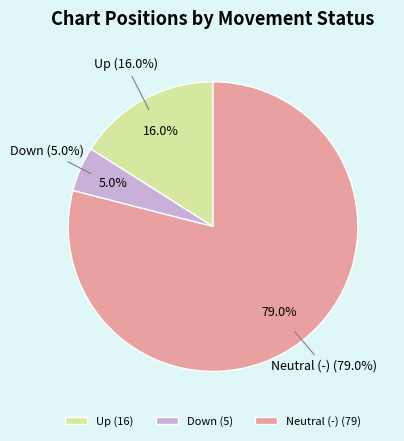

What is the total percentage of down and up?

21.0%